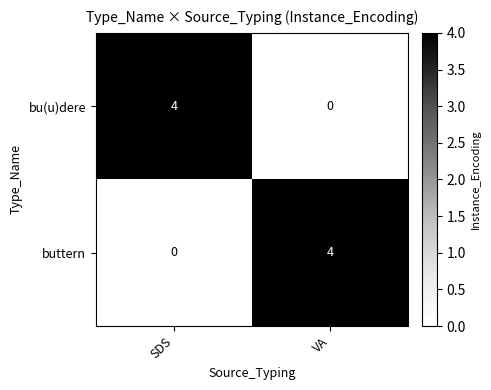

What is the greatest value displayed?

4